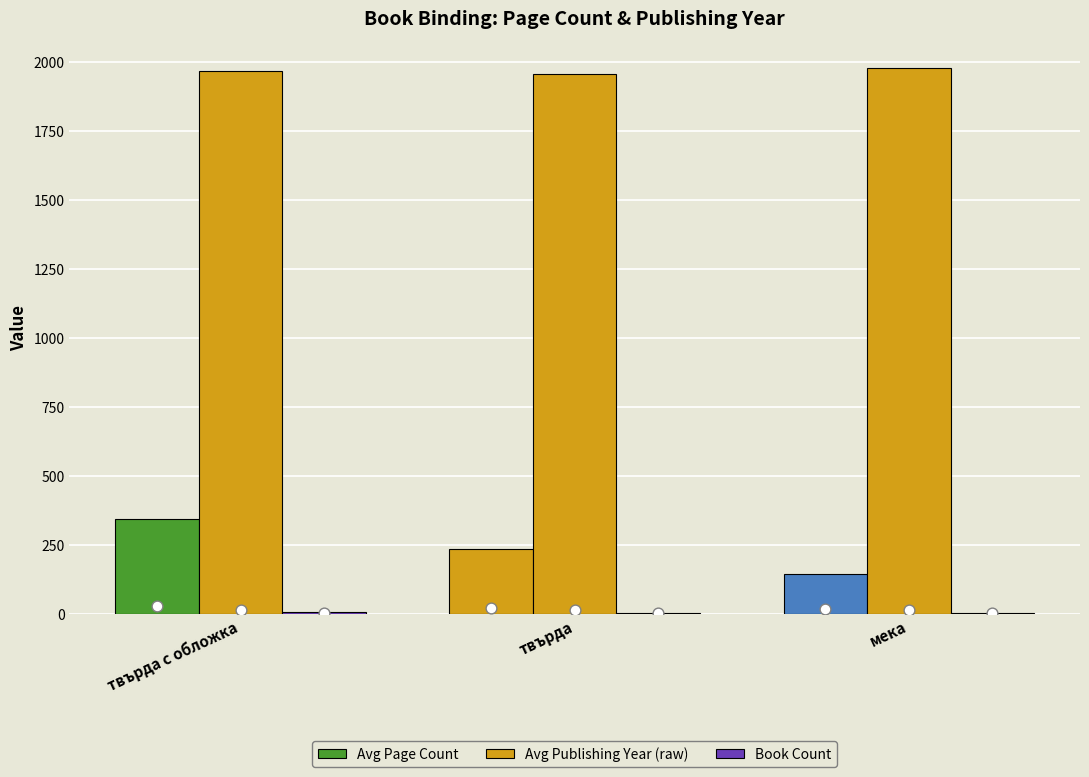

What are all the series names shown in the legend?

Avg Page Count, Avg Publishing Year (raw), Book Count